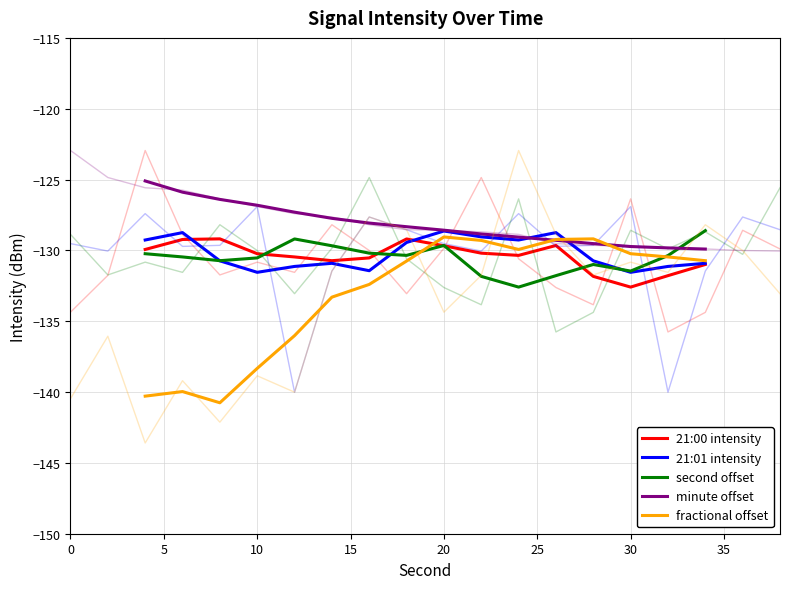

What is the difference between the second offset values at 10 and 20?

0.9